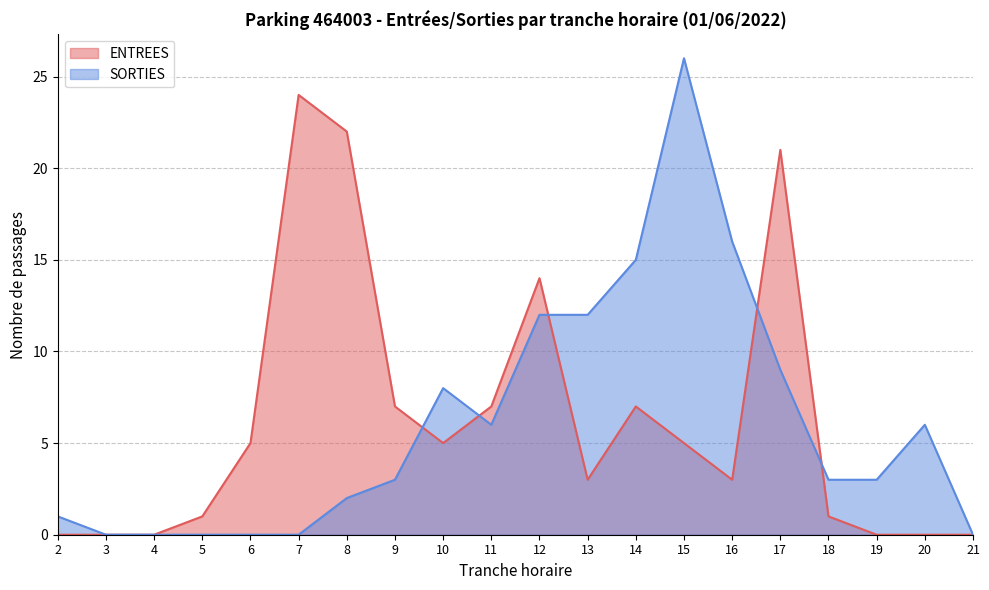

What is the total value across all series at 16?

19